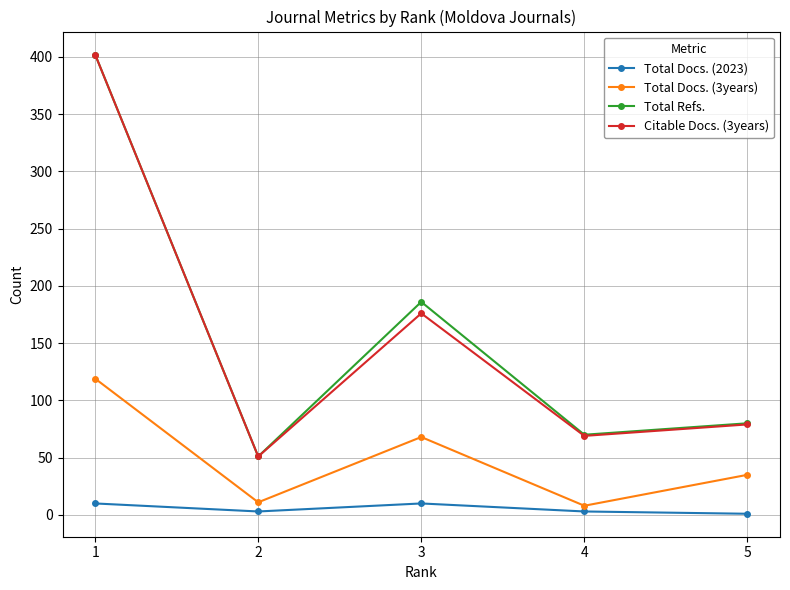

Which label corresponds to the largest value in the chart?

1